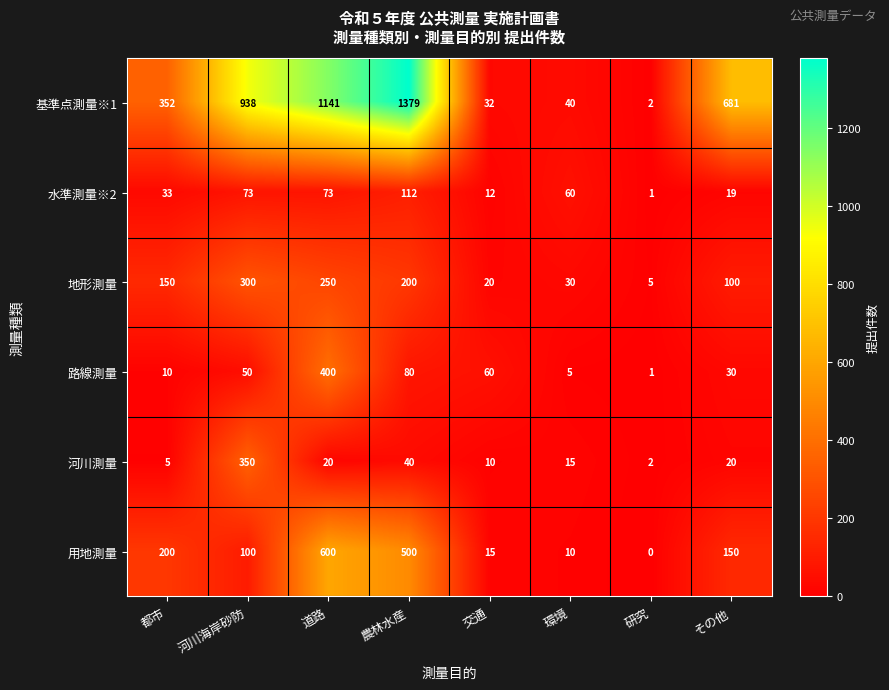

At which label does 河川測量 reach its peak?

河川海岸砂防